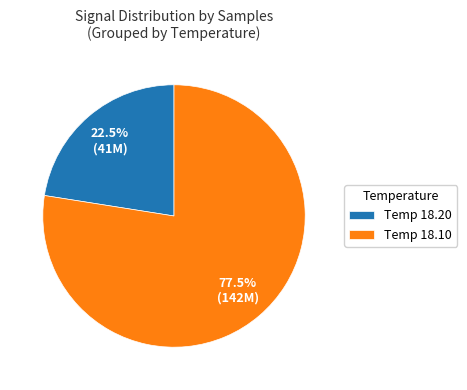

Rank the categories by value from highest to lowest.

Temp 18.10, Temp 18.20